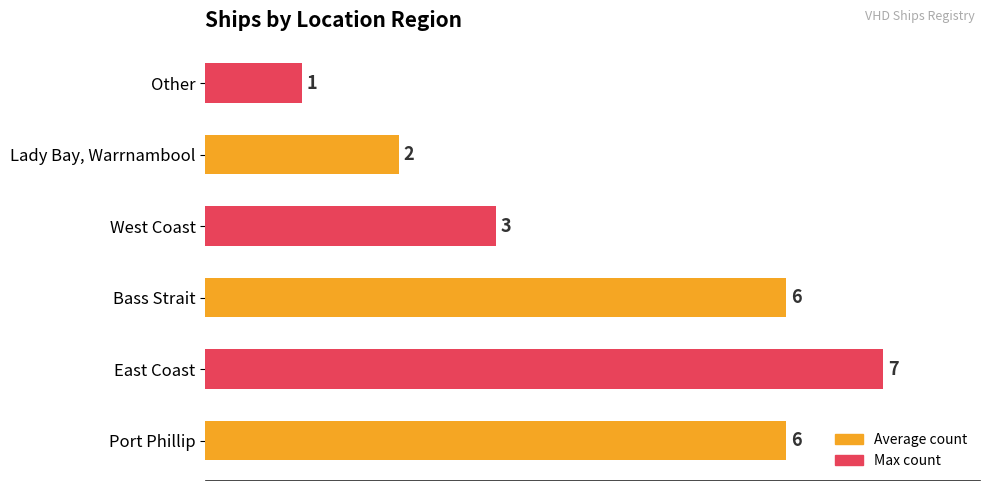

Between Other and West Coast, which is larger?

West Coast